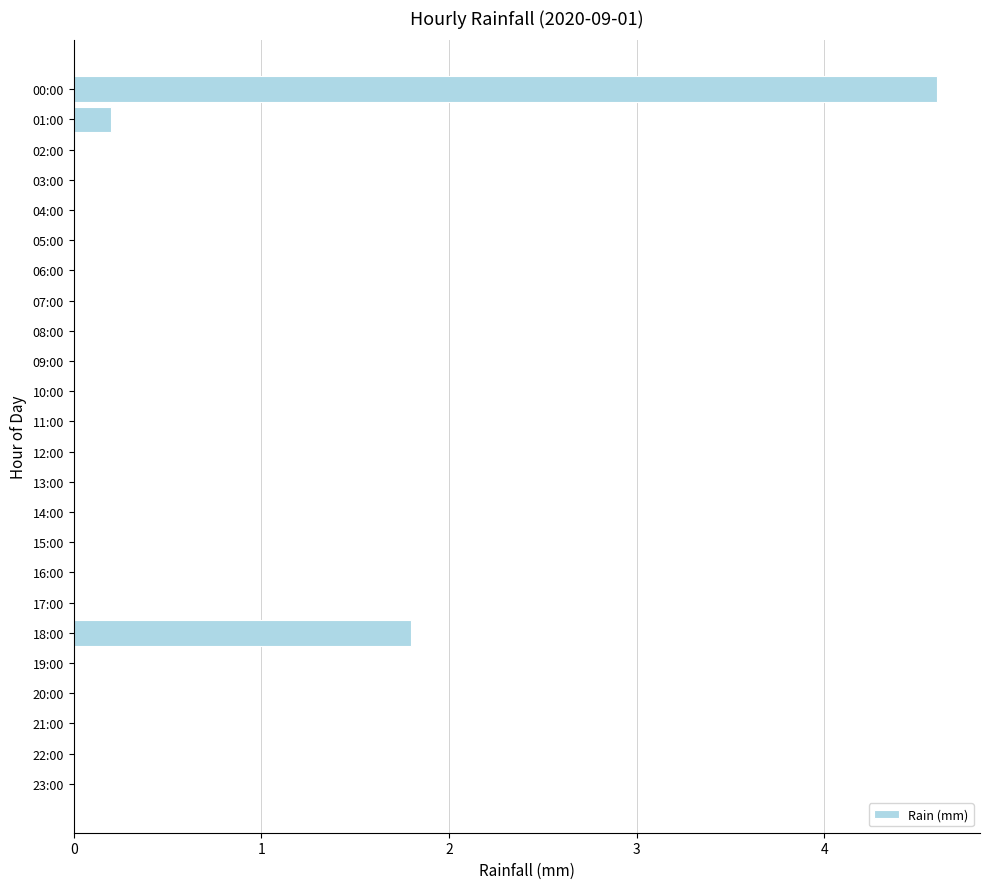

What is the sum of all values?

6.6